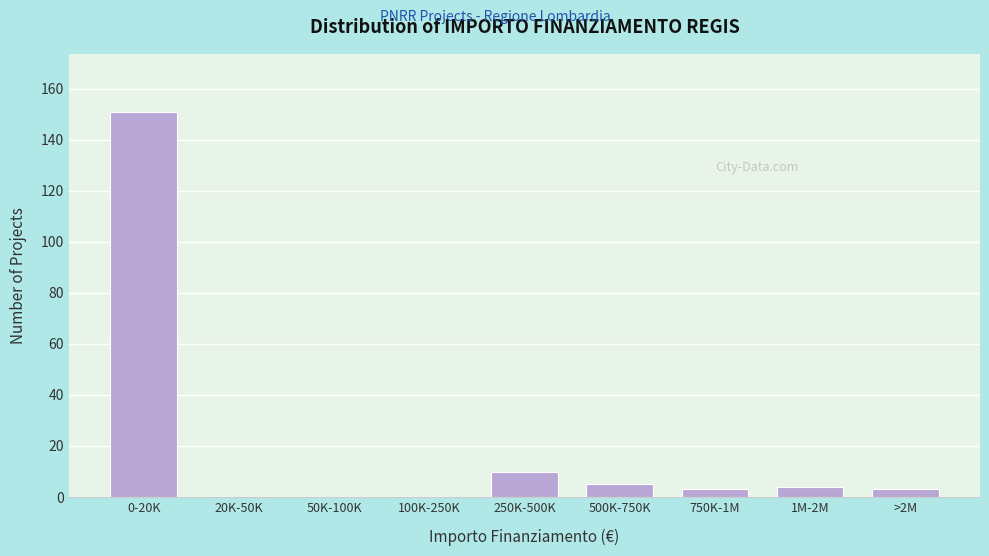

Reading right to left, transcribe all the data shown in this chart.

>2M=3	1M-2M=4	750K-1M=3	500K-750K=5	250K-500K=10	100K-250K=0	50K-100K=0	20K-50K=0	0-20K=151